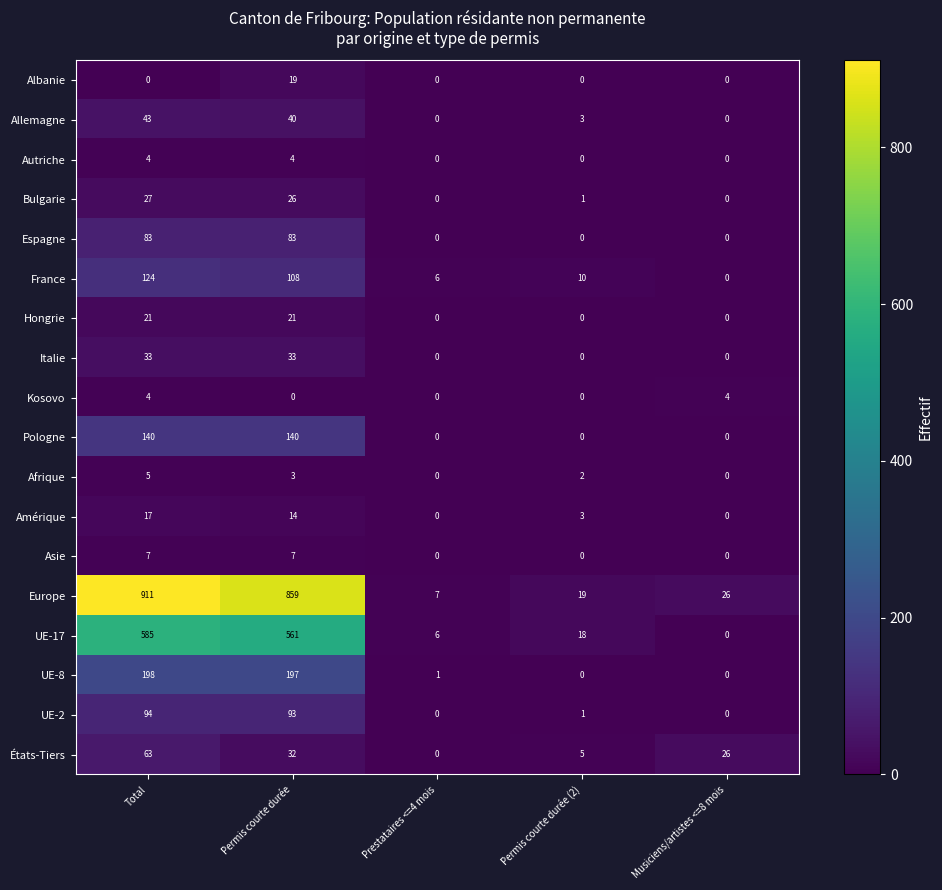

At how many categories does at least one series exceed 426?

2